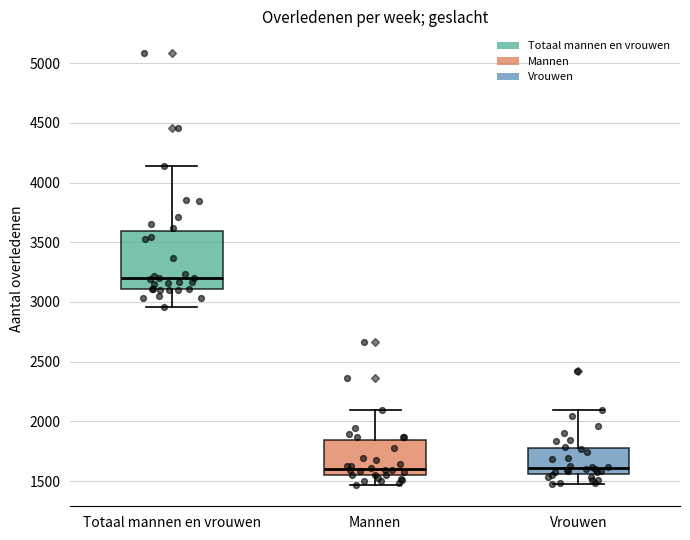

Reading left to right, read every box against the y-axis: the position of its median line, the range the box covers, and the ends of its whiskers. The values are not printed on the chart, so give them approximately, as read against the axis.

Totaal mannen en vrouwen: median 3200, box 3100 to 3600, whiskers 2950 to 4150
Mannen: median 1600, box 1550 to 1850, whiskers 1450 to 2100
Vrouwen: median 1600, box 1550 to 1800, whiskers 1450 to 2100